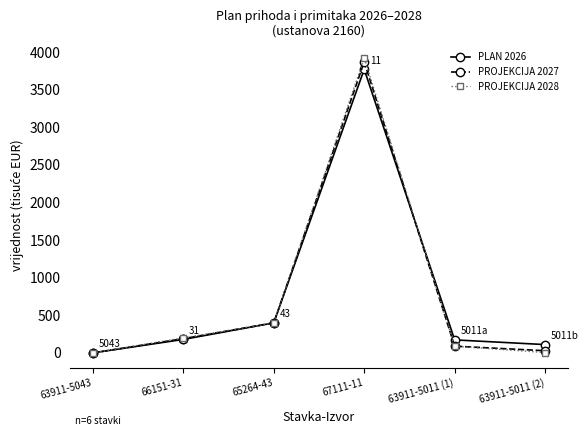

True or false: PROJEKCIJA 2028 has more than 2 interior local peaks.

False